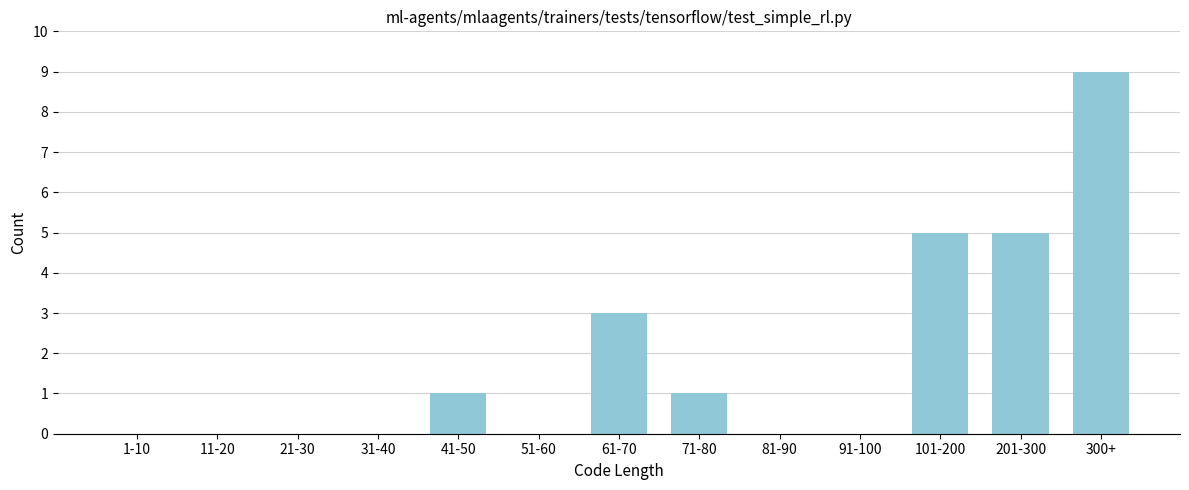

Reading left to right, list all the values displayed in this chart.

1-10=0	11-20=0	21-30=0	31-40=0	41-50=1	51-60=0	61-70=3	71-80=1	81-90=0	91-100=0	101-200=5	201-300=5	300+=9